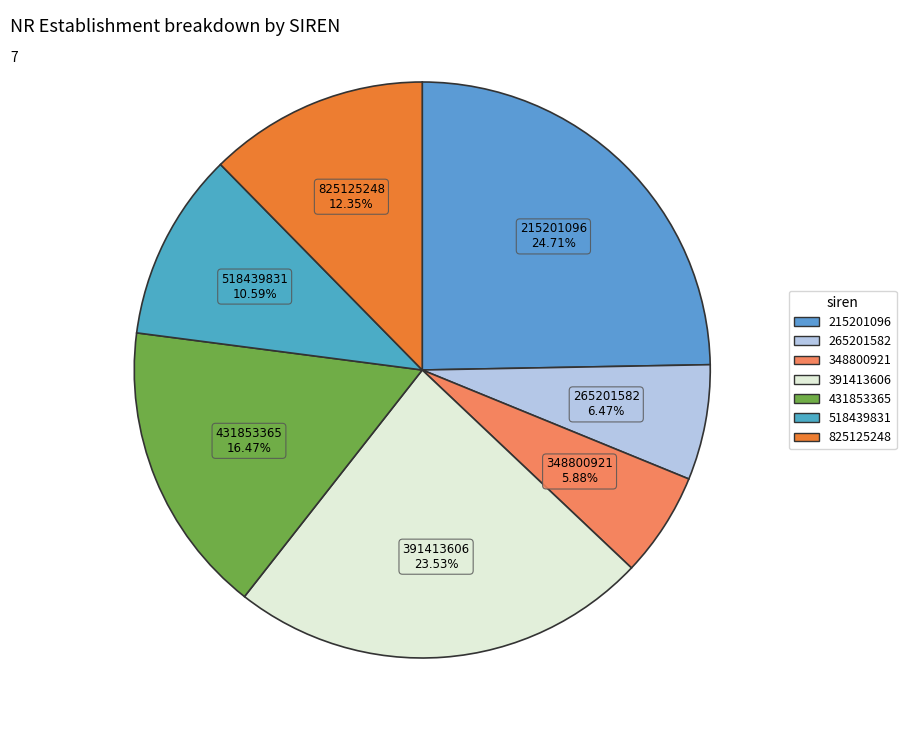

Count the number of slices in the pie.

7